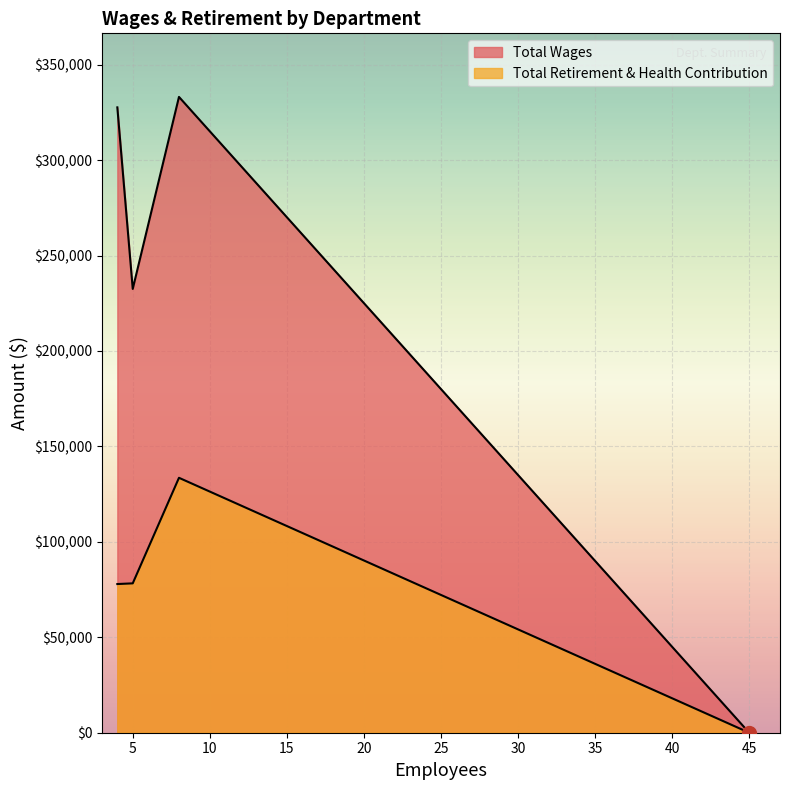

At Operations, list the series in order from smallest to largest.

Total Retirement & Health Contribution, Total Wages